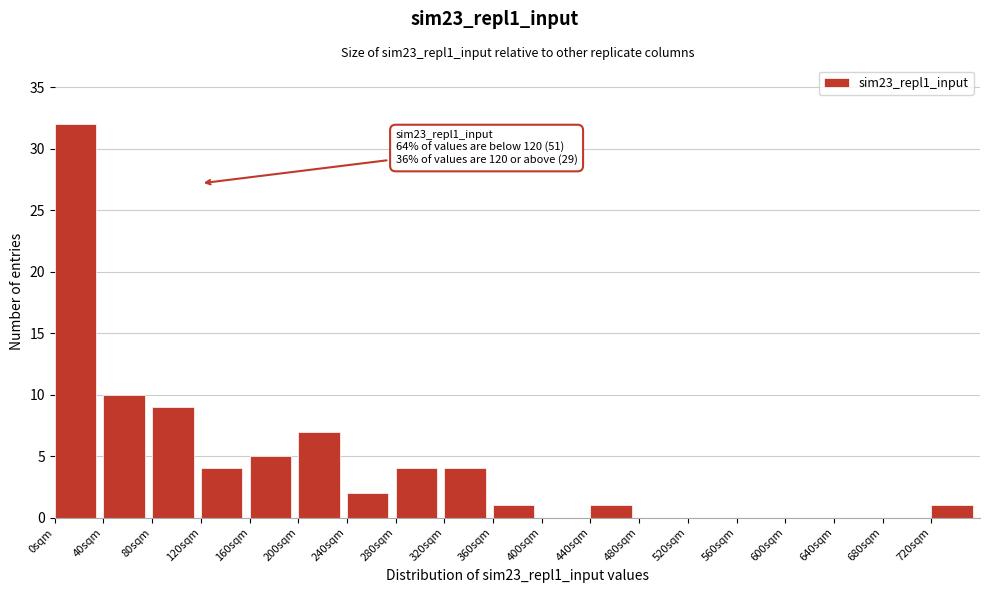

Which range on the x-axis has the tallest bar?

0 to 40